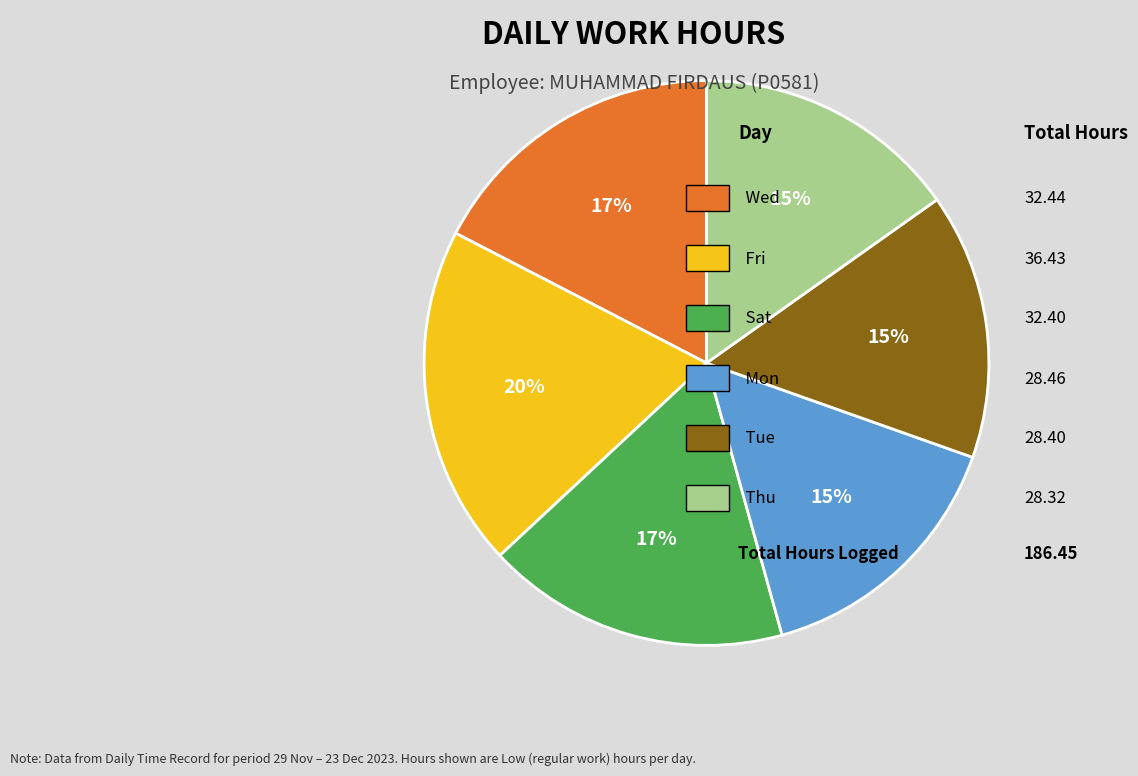

Count the number of slices in the pie.

6